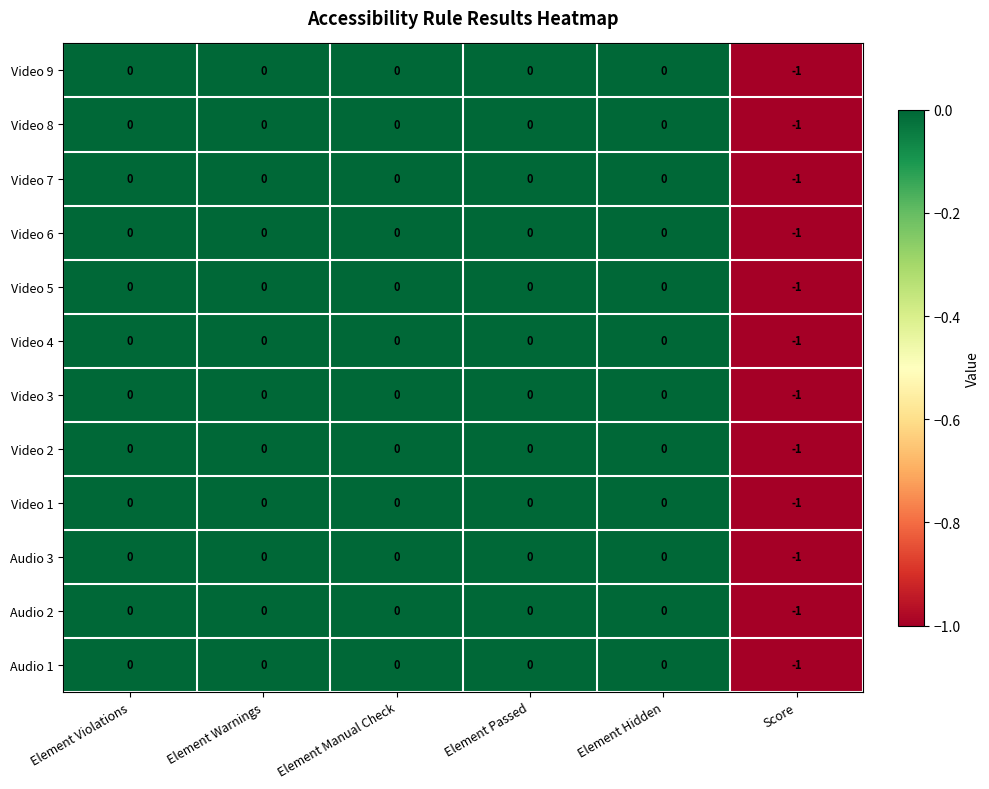

How many distinct data groups are displayed?

12